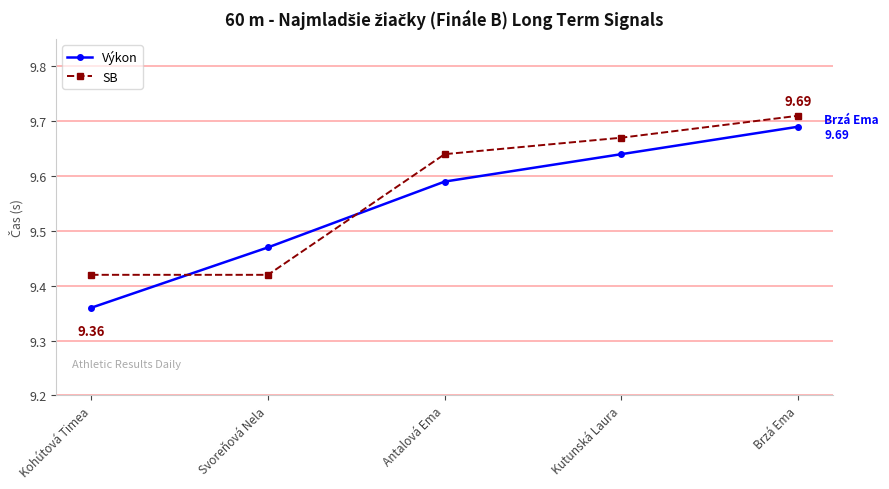

What position from the right is Kohútová Timea?

5